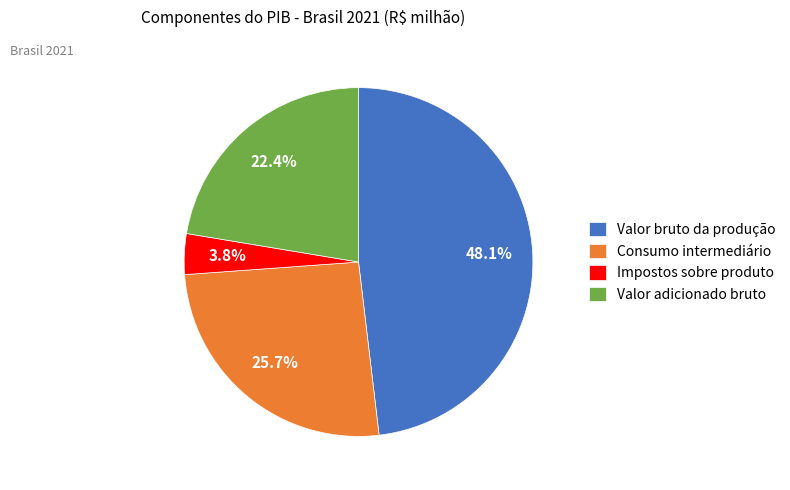

Does Consumo intermediário represent more than half of the total?

No